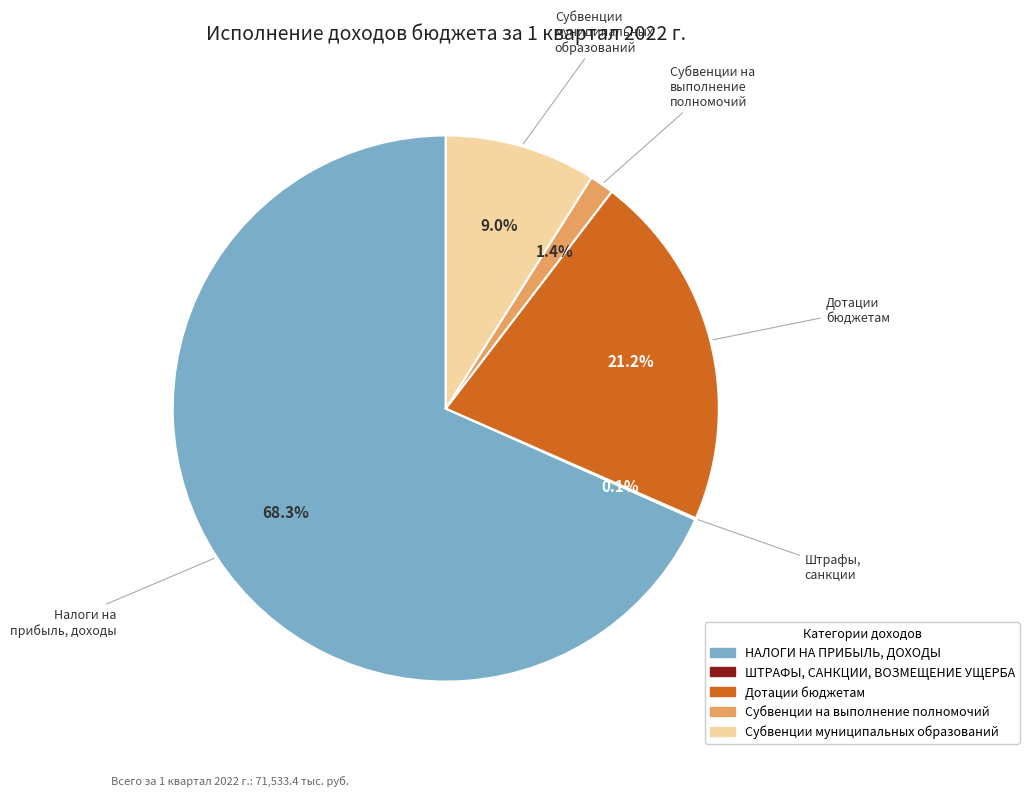

What percentage do Дотации бюджетам and НАЛОГИ НА ПРИБЫЛЬ, ДОХОДЫ together represent?

89.5%